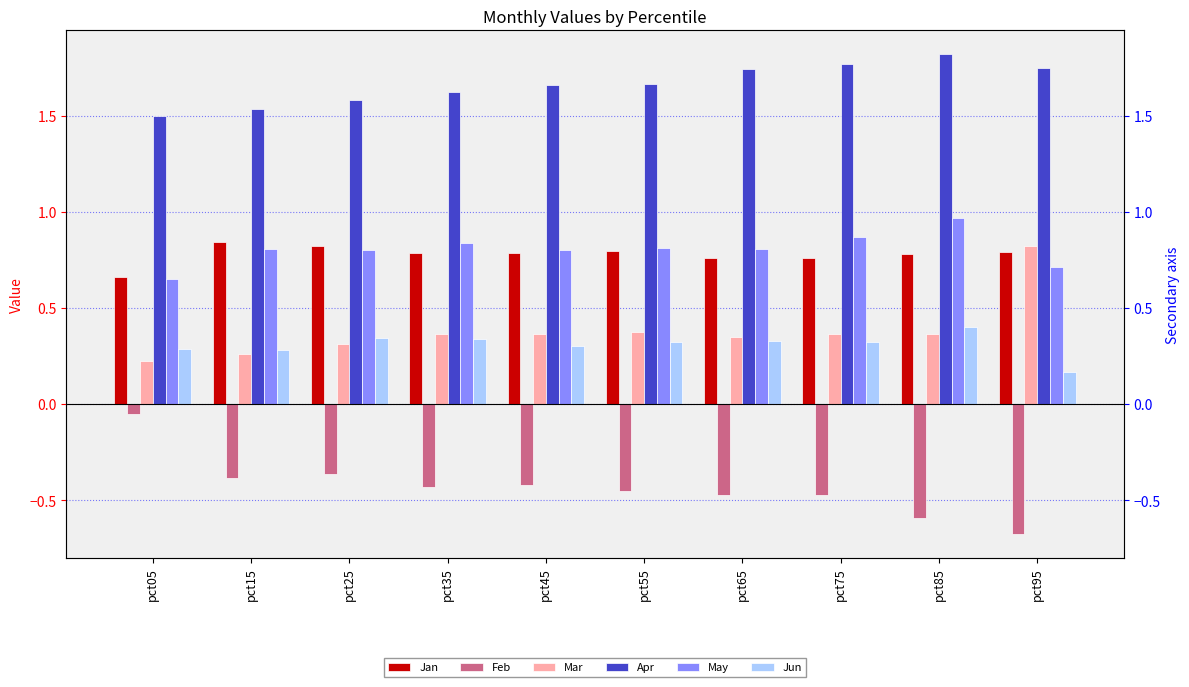

Are the bars horizontal?

No